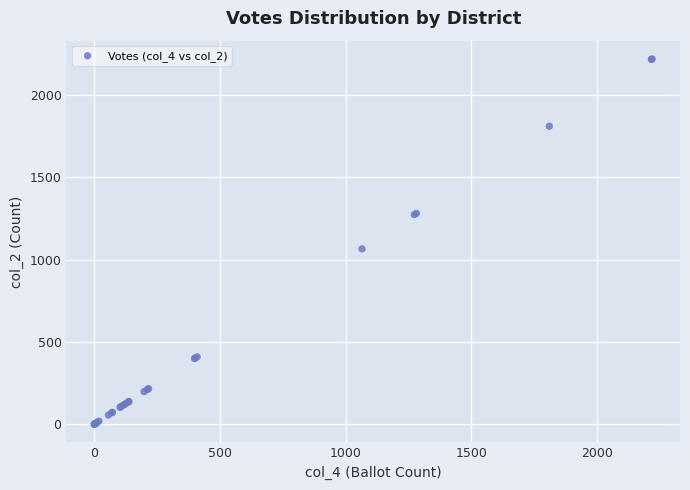

What Y value in the scatter plot is closest to 1109?

1065